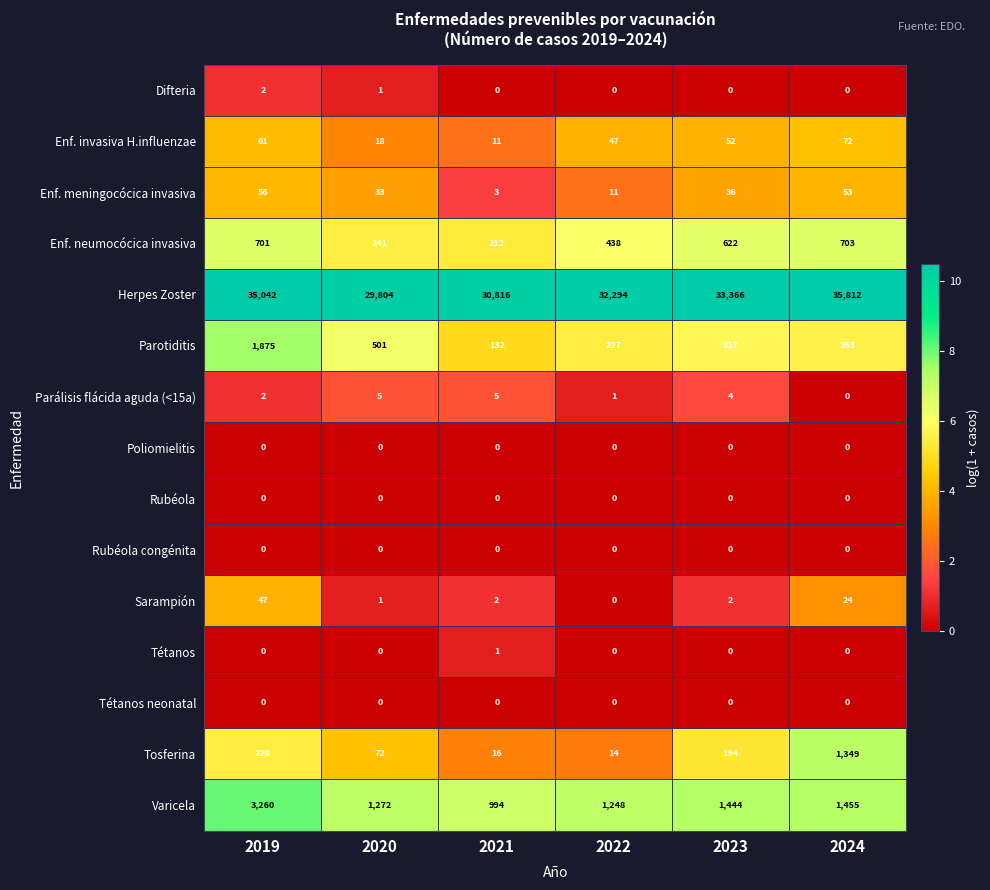

At which label is Varicela closest to 2127?

2024